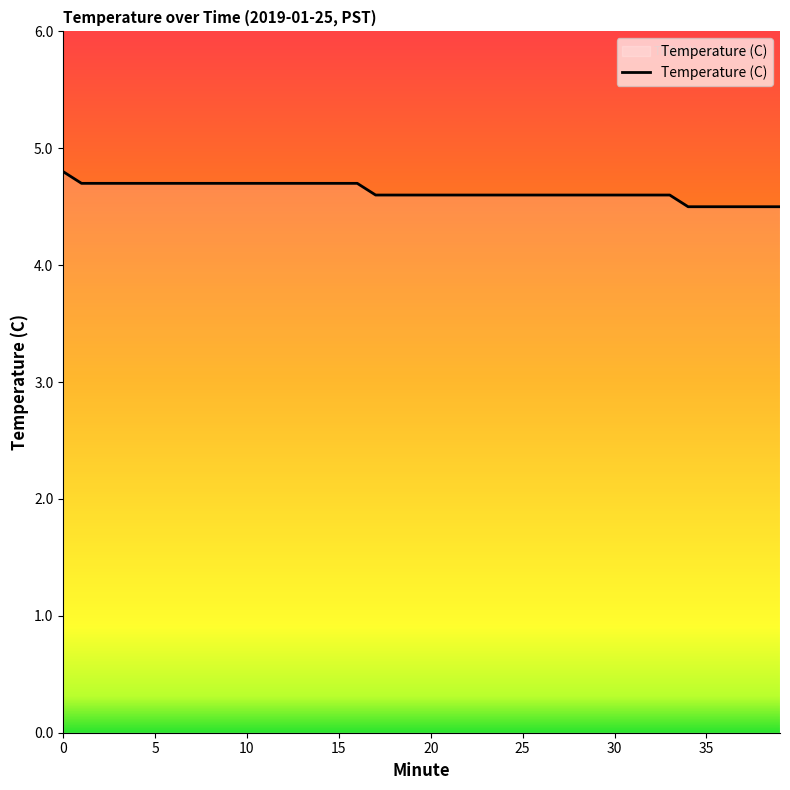

Does the chart have visible grid lines?

No